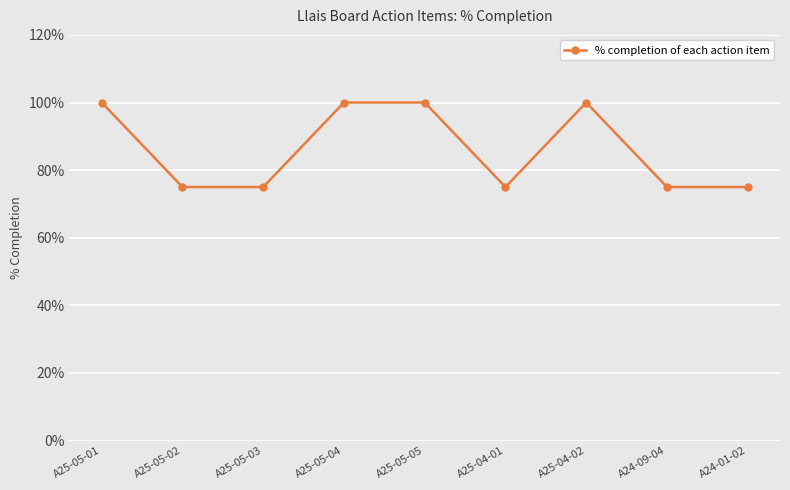

Reading left to right, transcribe all the data shown in this chart.

A25-05-01=1.0	A25-05-02=0.8	A25-05-03=0.8	A25-05-04=1.0	A25-05-05=1.0	A25-04-01=0.8	A25-04-02=1.0	A24-09-04=0.8	A24-01-02=0.8